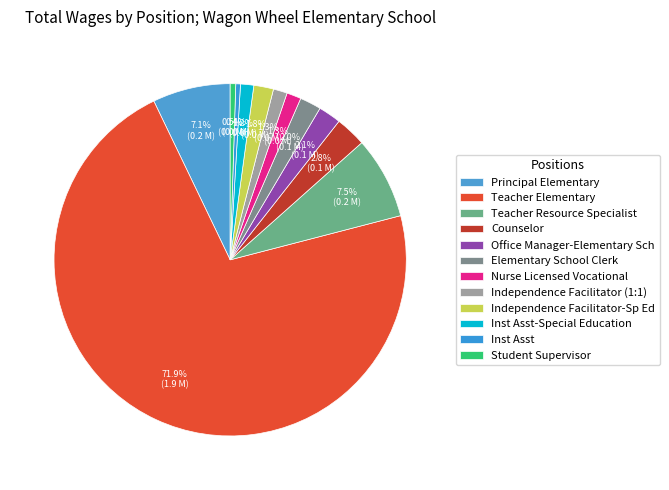

Is it true that Independence Facilitator-Sp Ed is 2% of the pie?

True